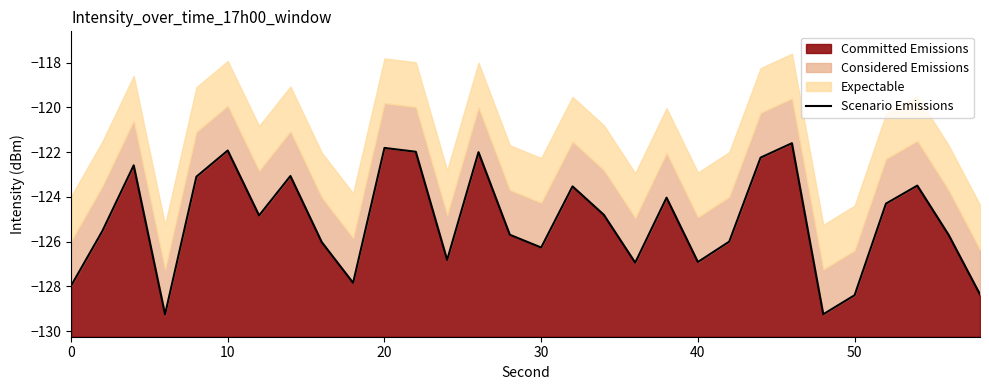

How many interior local peaks (higher than both neighbors) does the data have?

9